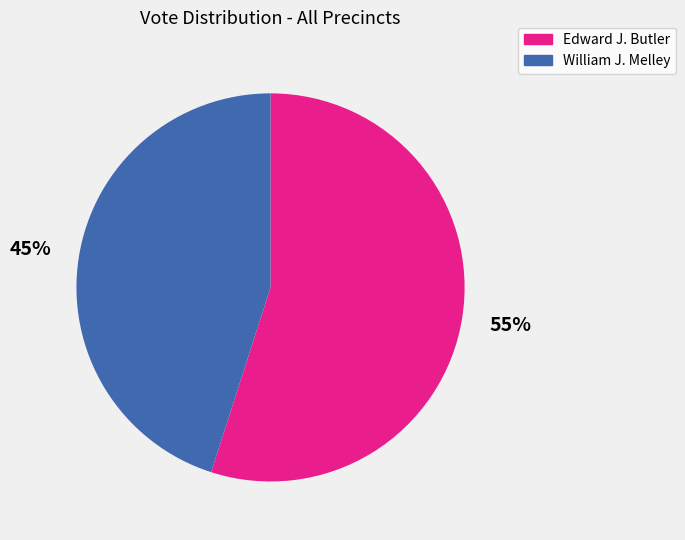

Between Edward J. Butler and William J. Melley, which is larger?

Edward J. Butler